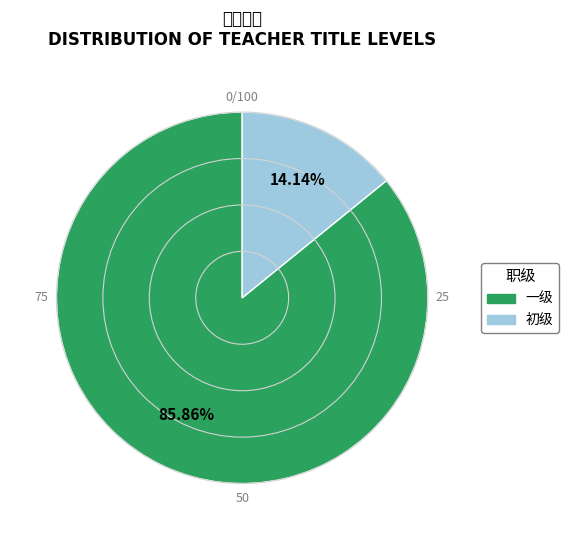

What is the ratio of the value at 一级 to the value at 初级?

6.1